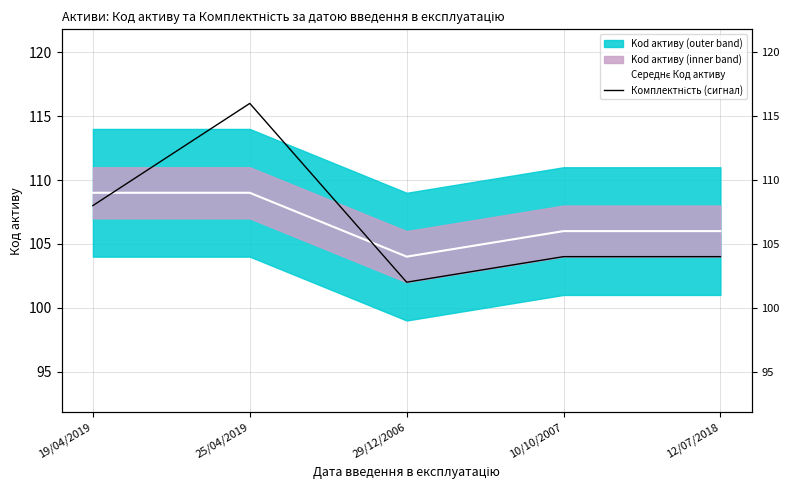

Is it true that Середнє Код активу equals 66 at 12/07/2018?

False